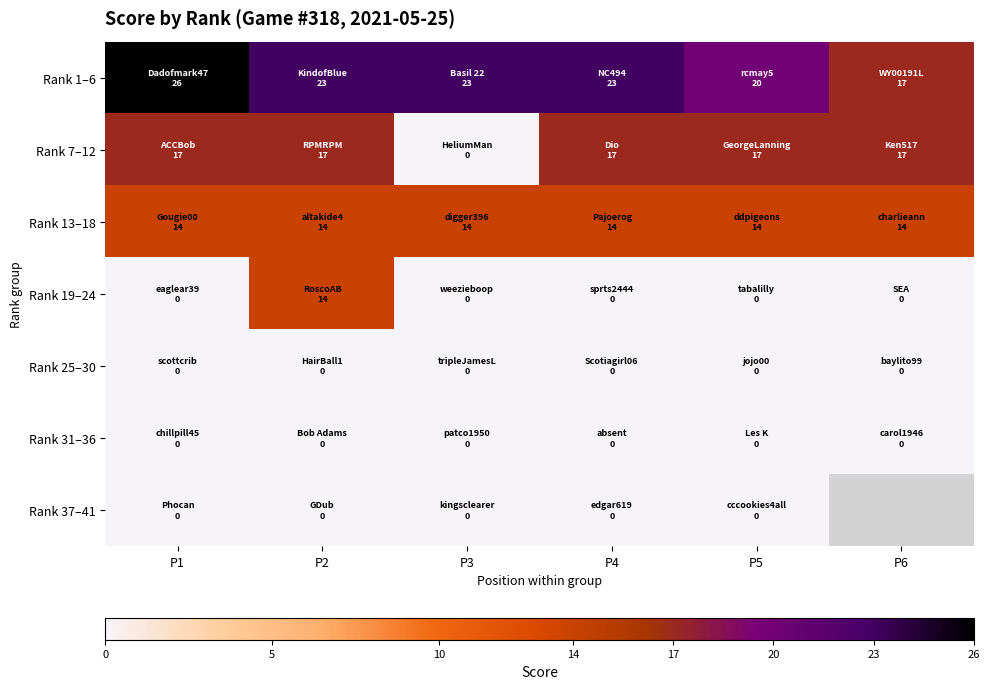

Between P4 and P2, which is larger?

P4